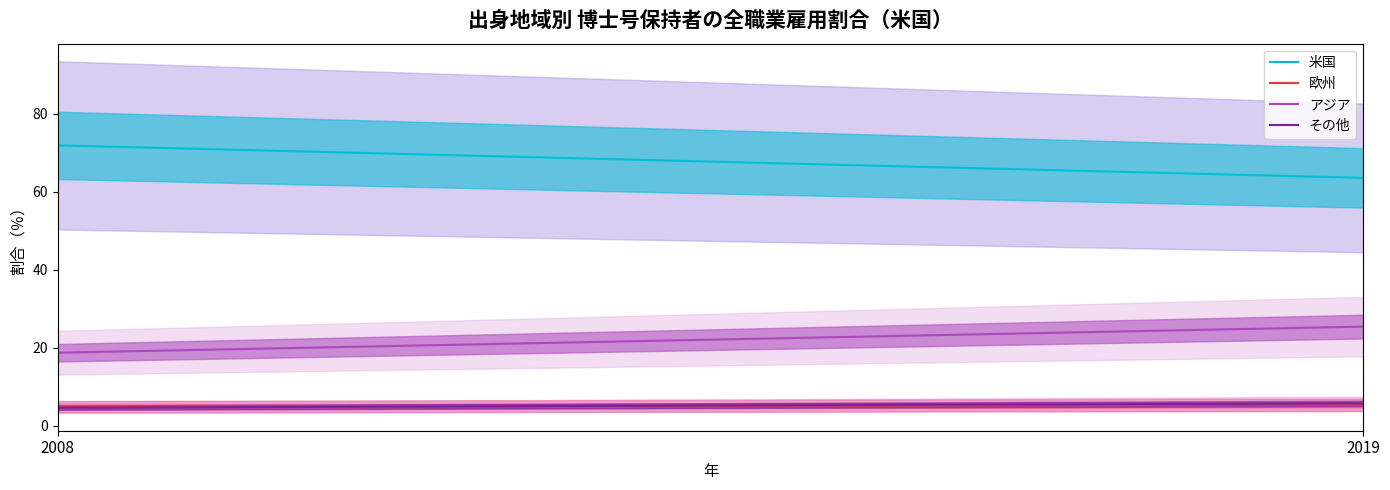

What are all the series names shown in the legend?

米国, 欧州, アジア, その他